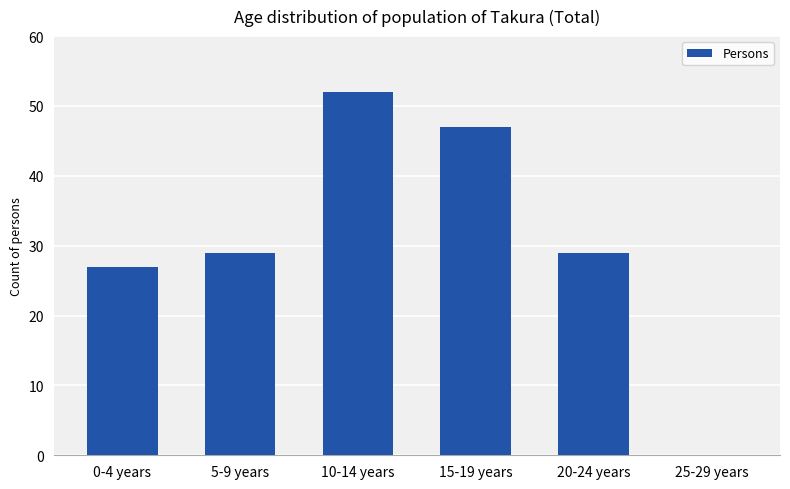

At which category does the chart reach its peak across all series?

10-14 years